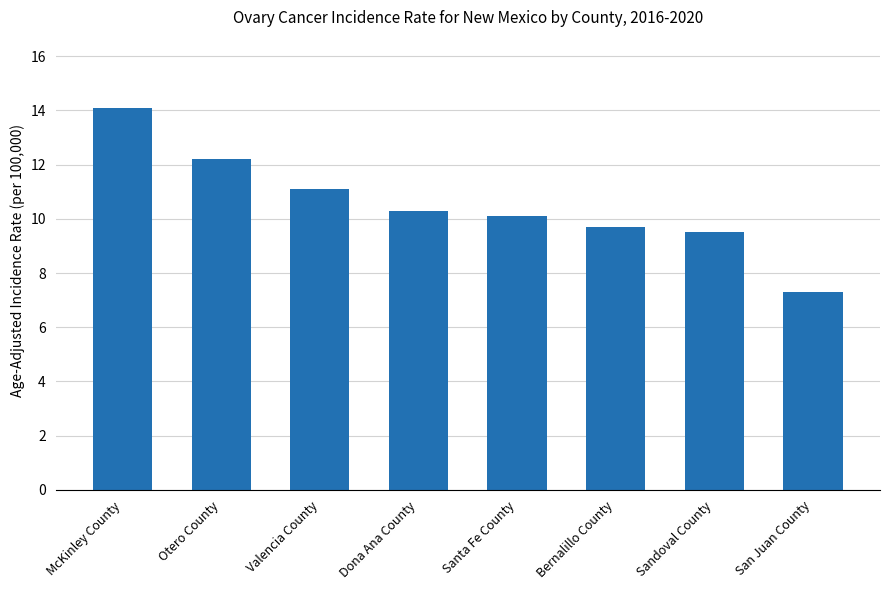

What is the change in value from McKinley County to Dona Ana County?

-3.8